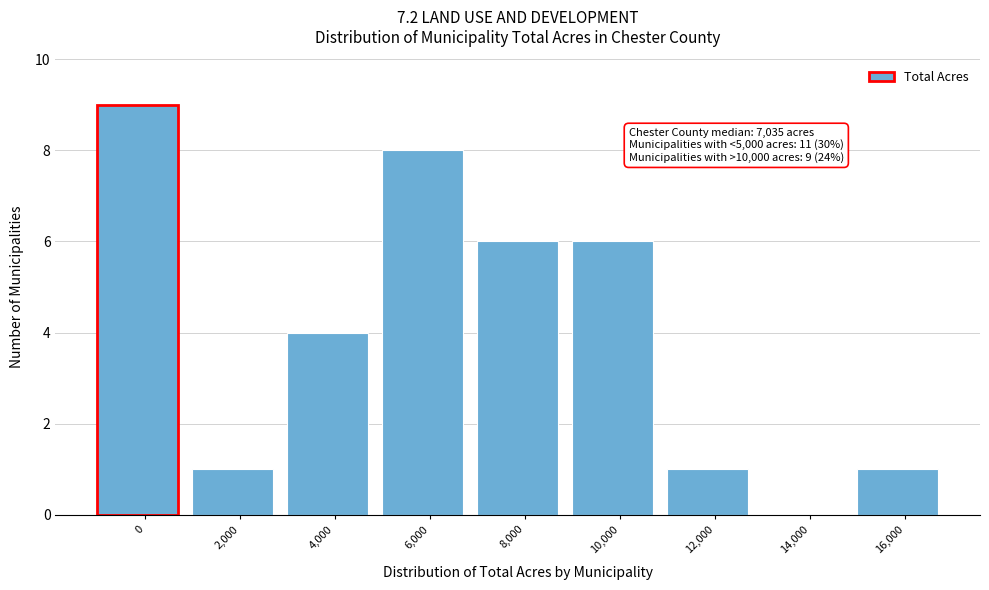

Reading left to right, extract all data points from this chart.

0=9	2,000=1	4,000=4	6,000=8	8,000=6	10,000=6	12,000=1	14,000=0	16,000=1